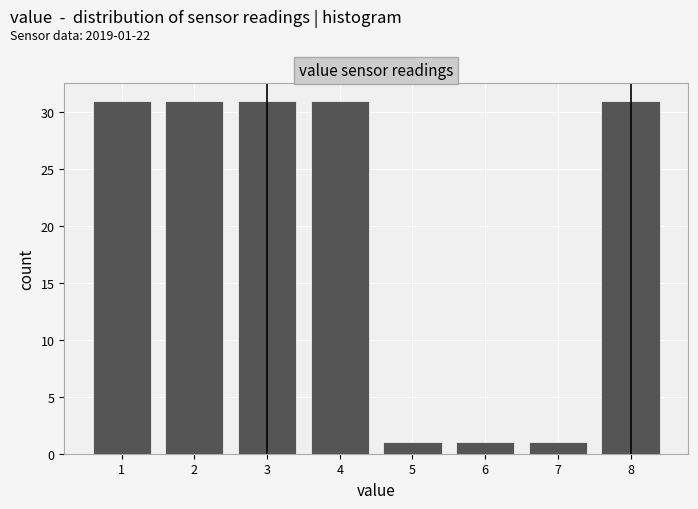

Reading left to right, list all the values displayed in this chart.

1=31	2=31	3=31	4=31	5=1	6=1	7=1	8=31